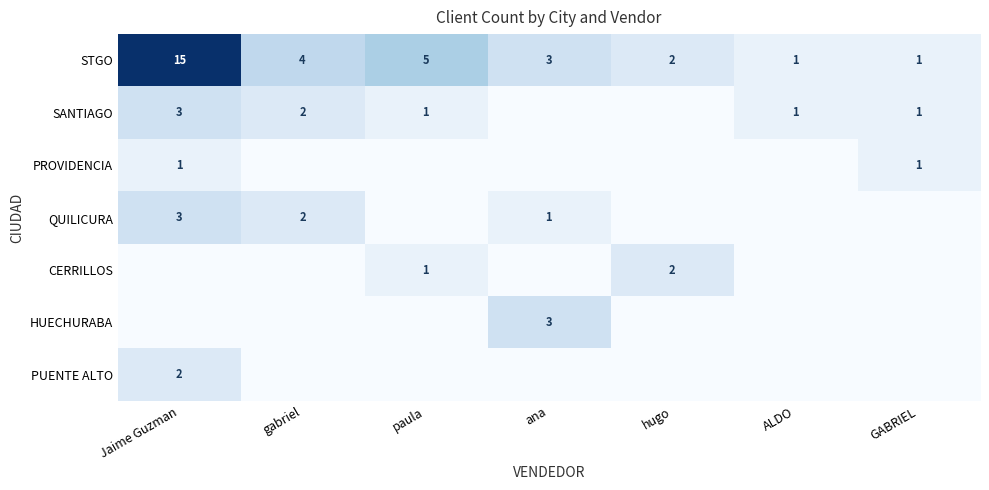

Where does the STGO series first go above 3?

Jaime Guzman